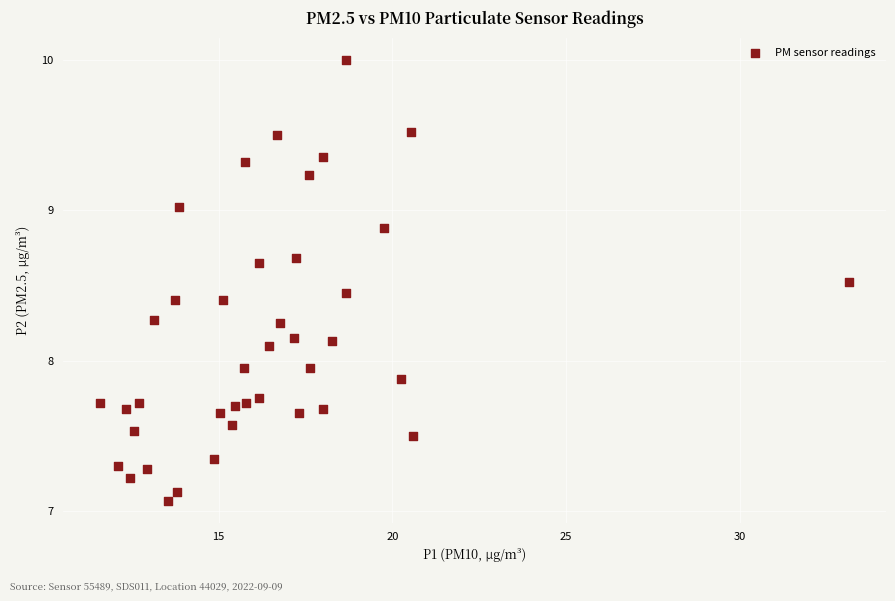

What is the range of Y values (max minus min)?

2.9